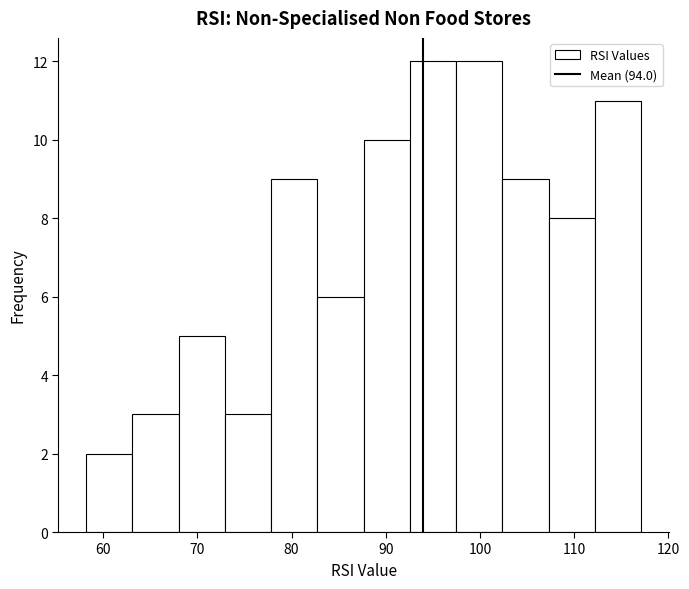

How tall is the bar that spans 68 to 73 on the x-axis? Neither the bar edges nor the heights are printed on the chart, so give them approximately, as read against the axes.

5